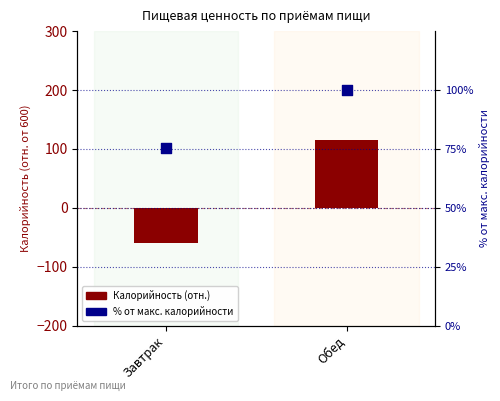

Is the value of % от макс. калорийности at Обед greater than the value of Калорийность (отн.) at Завтрак?

Yes